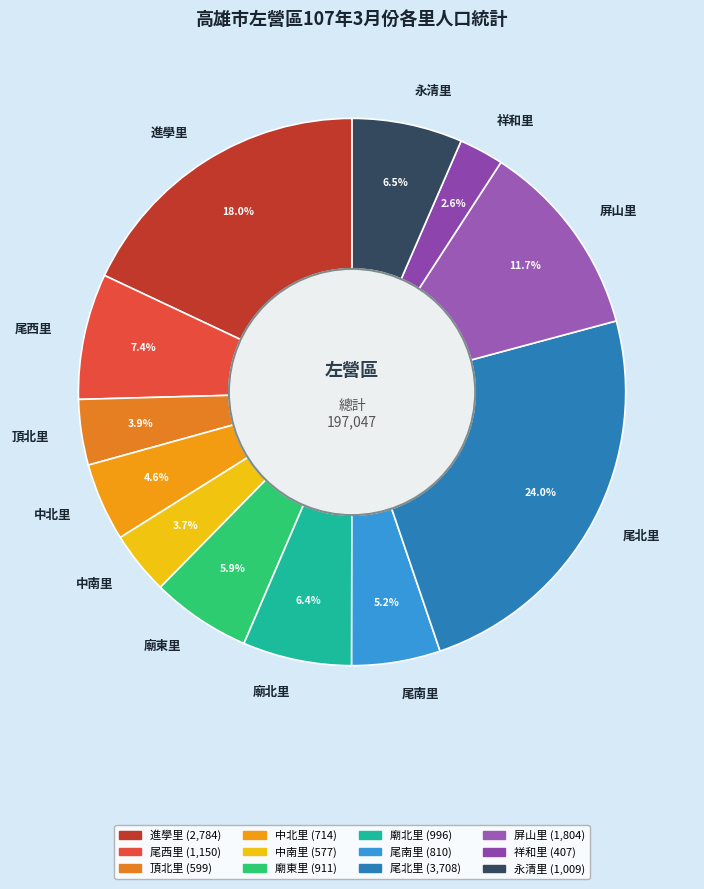

What percentage is the 尾北里 slice, to the nearest percent?

24%